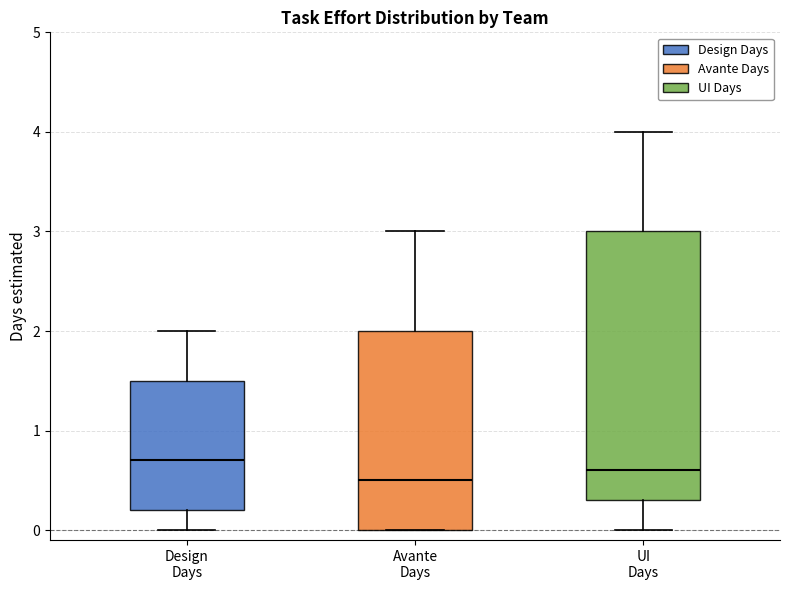

Comparing the boxes themselves (not the whiskers), which one is the tallest?

UI Days